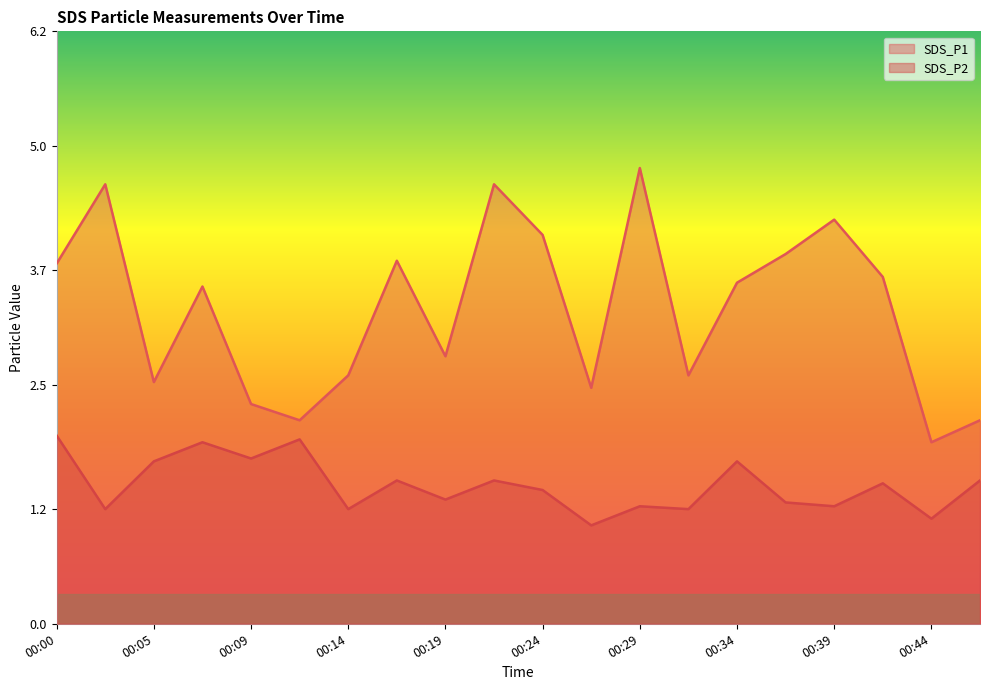

Between 00:02 and 00:17, which series saw the biggest shift?

SDS_P1